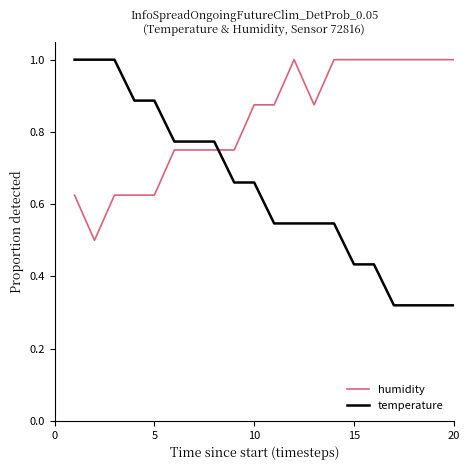

After their last crossing, which series has the higher values: humidity or temperature?

humidity